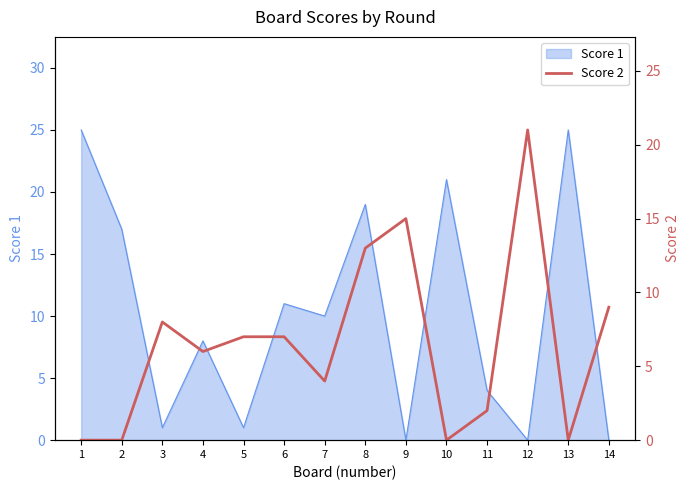

How many data points does each series have?

14